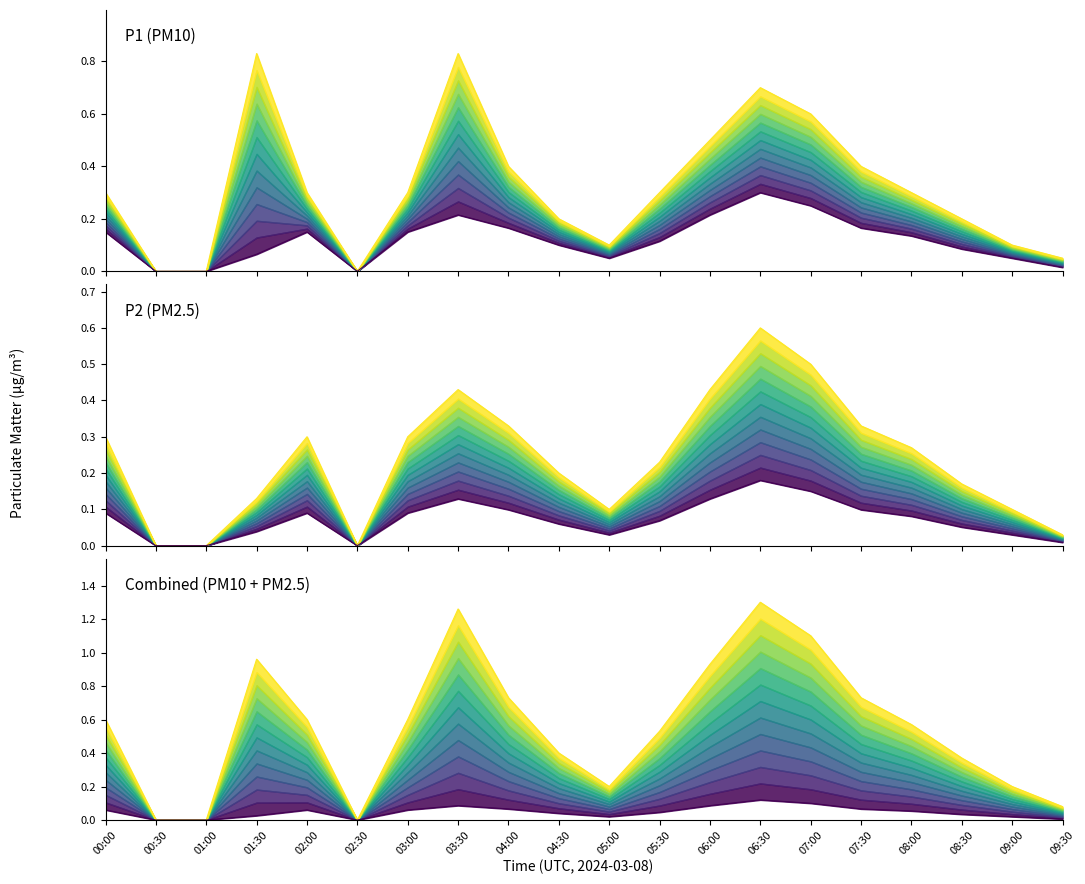

Is the value of P2 (lower) at 02:30 greater than the value of P1 (upper) at 09:00?

No